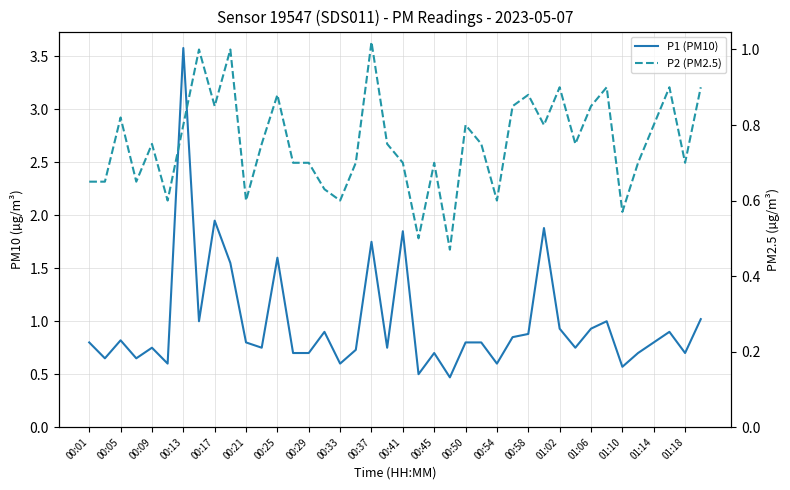

What value does the P2 (PM2.5) series have at 00:58?

0.9